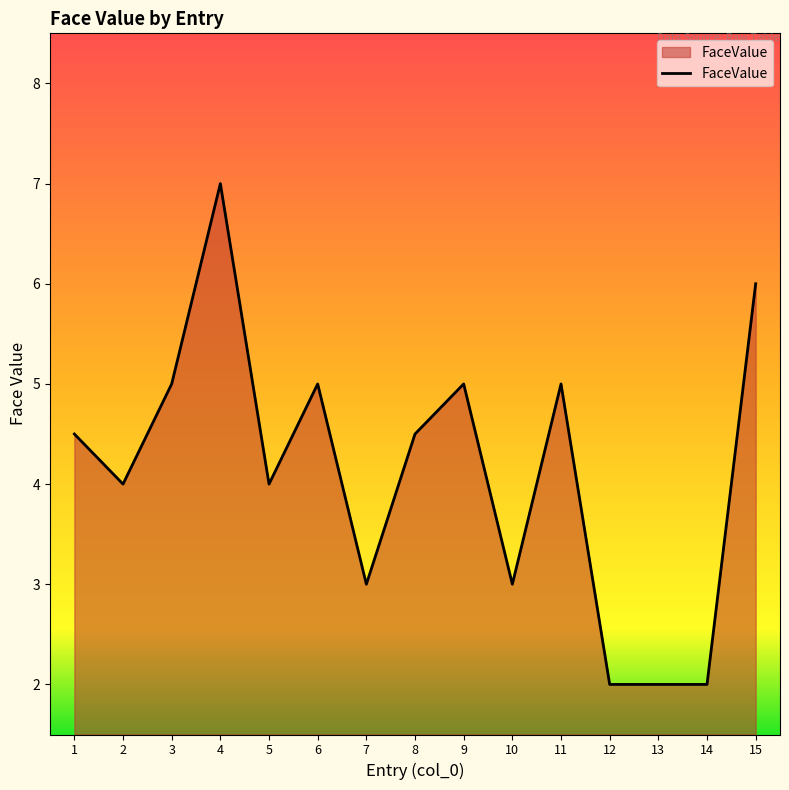

Where is the first local maximum?

4